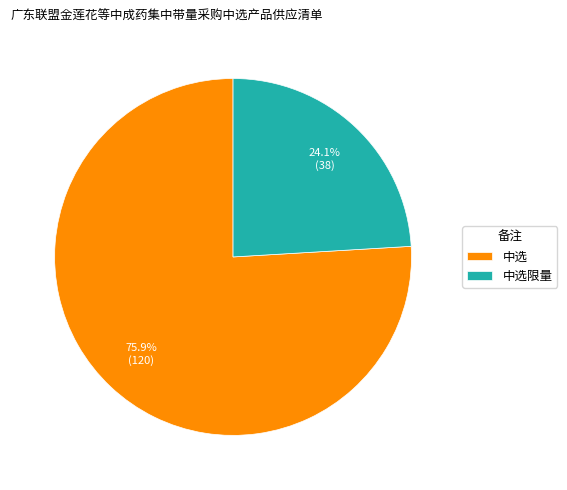

What percentage do 中选限量 and 中选 together represent?

100.0%